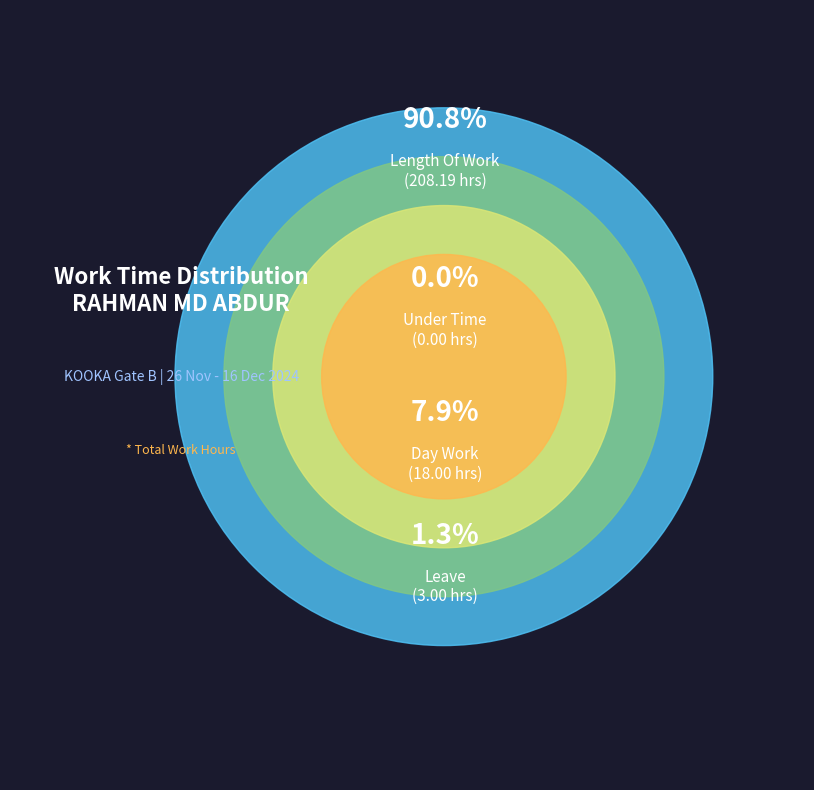

What portion of the pie excludes Day Work?

92.1%